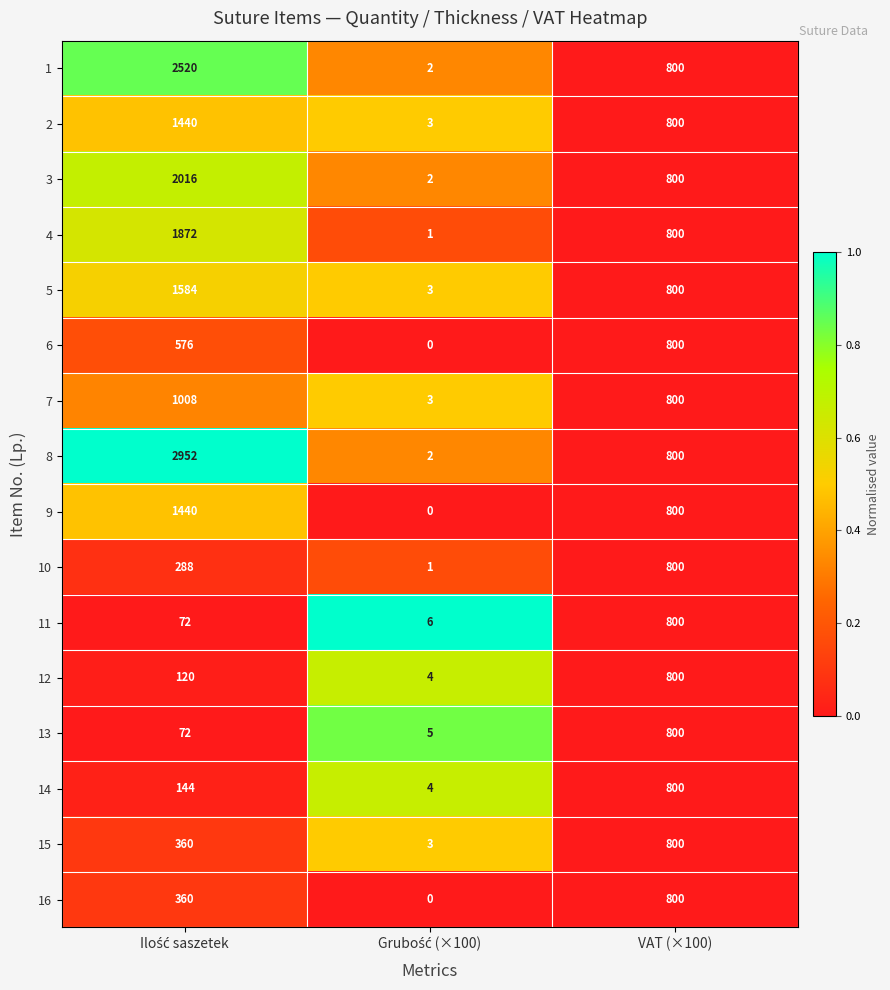

What is the maximum value for 7?

1008